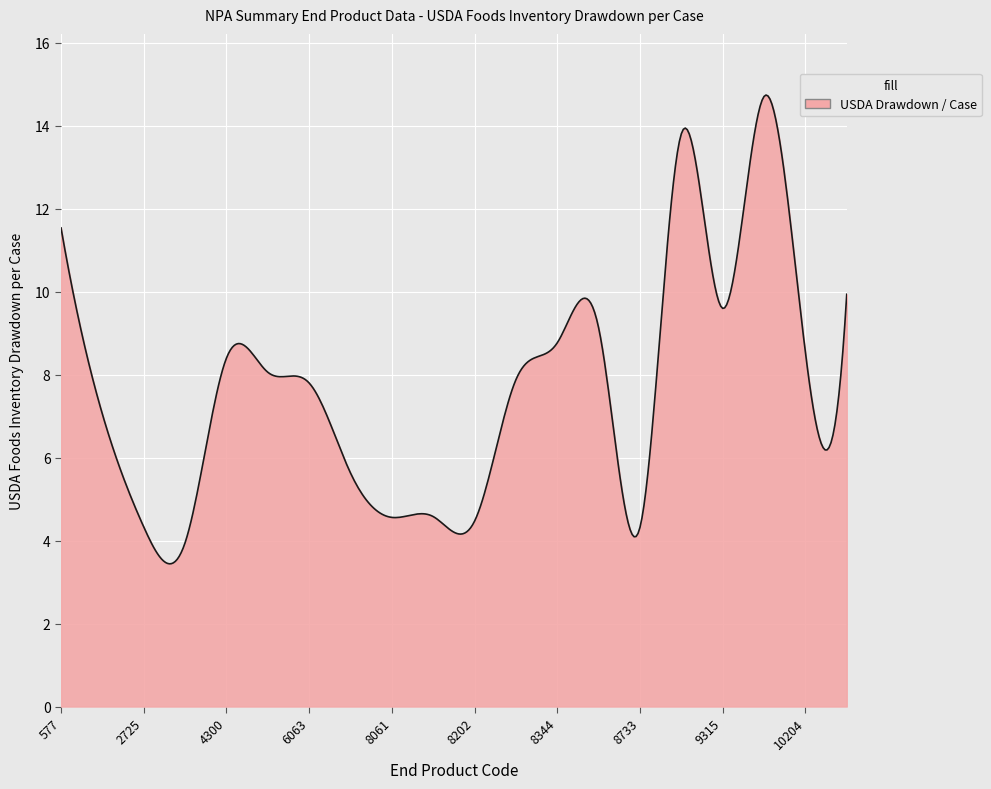

What is the difference between the maximum and minimum values?

11.3